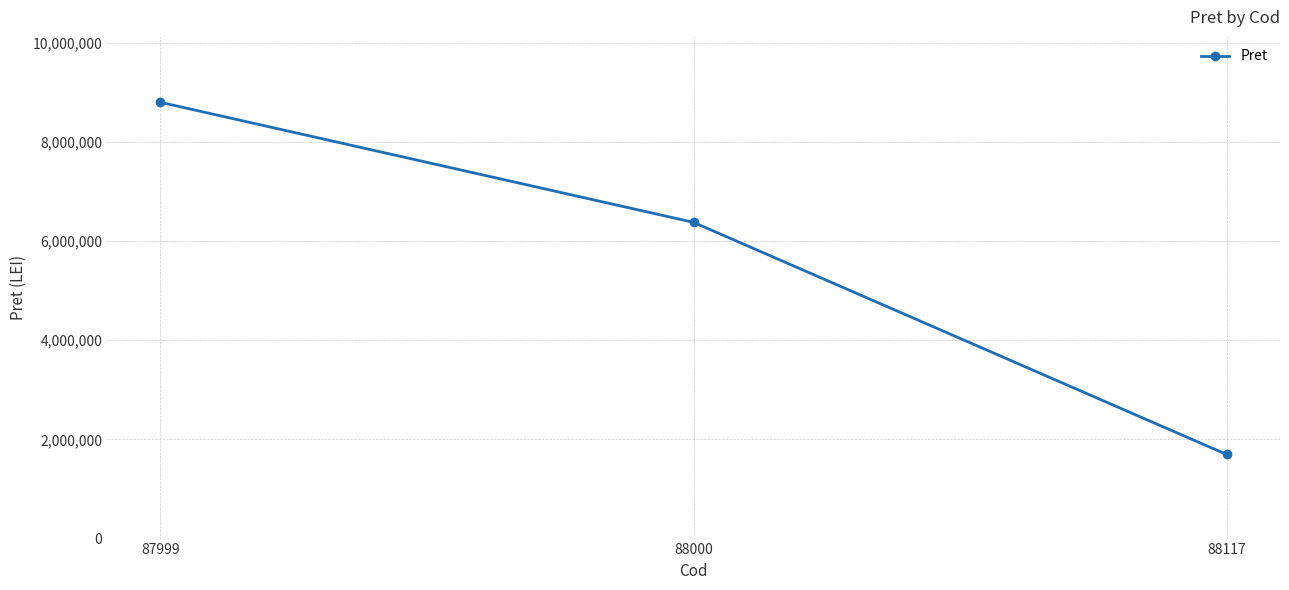

List the labels in order of value, largest first.

87999, 88000, 88117